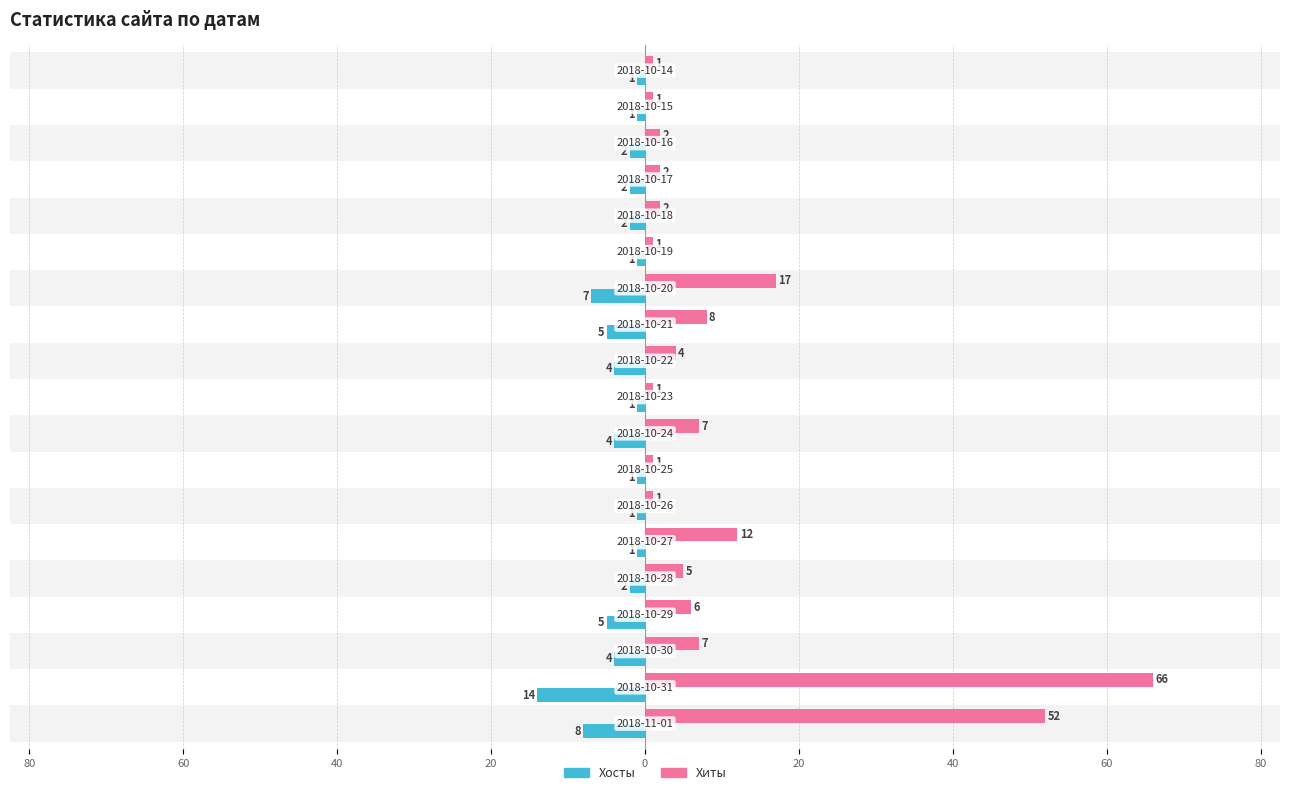

What are all the series names shown in the legend?

Хосты, Хиты